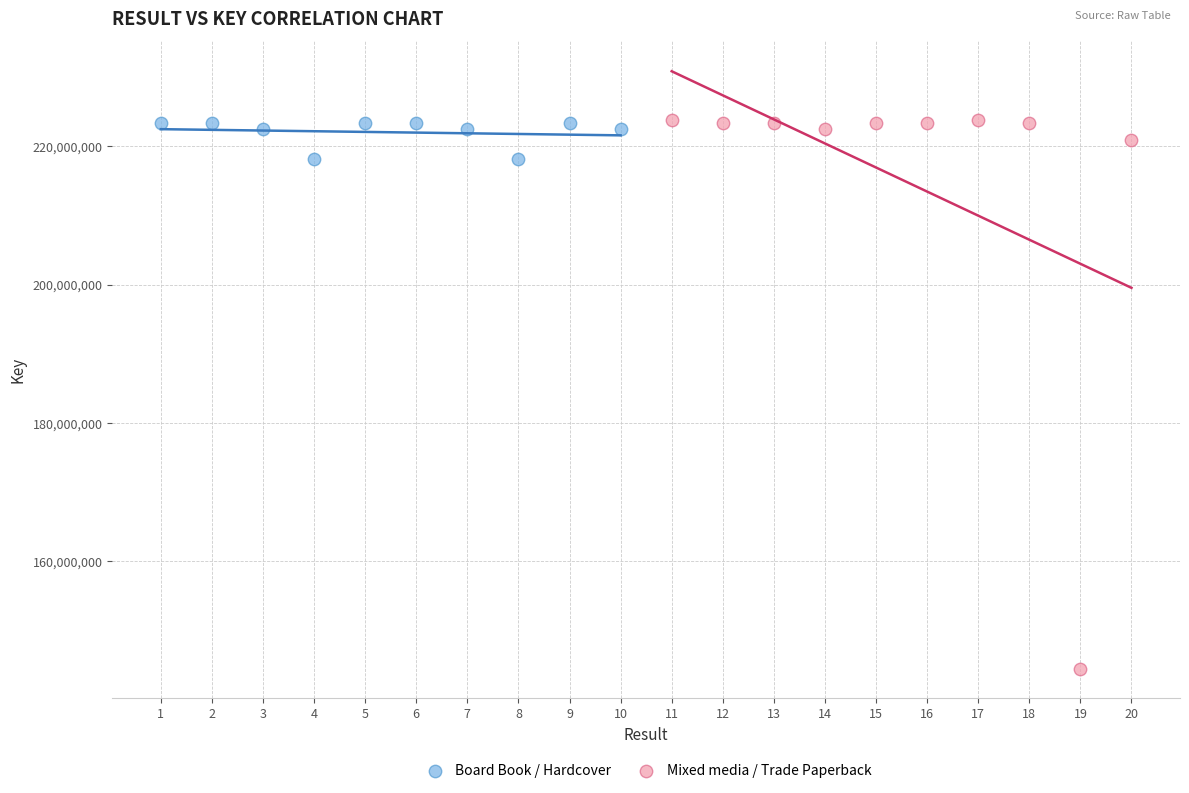

Which series contains the lowest Y value?

Mixed media / Trade Paperback